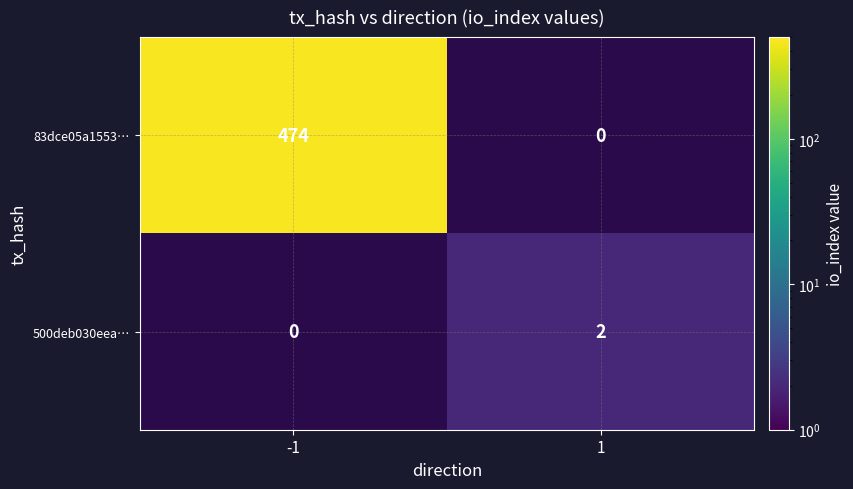

True or false: 500deb030eea… has a value of 1 at 1.

False